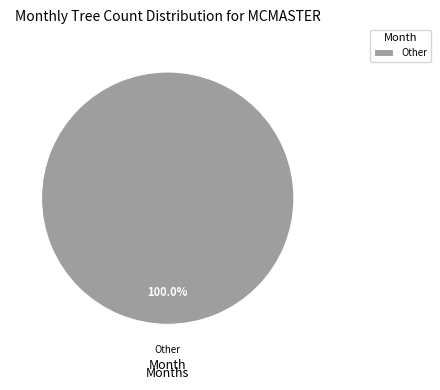

Does any single category account for the majority?

Yes